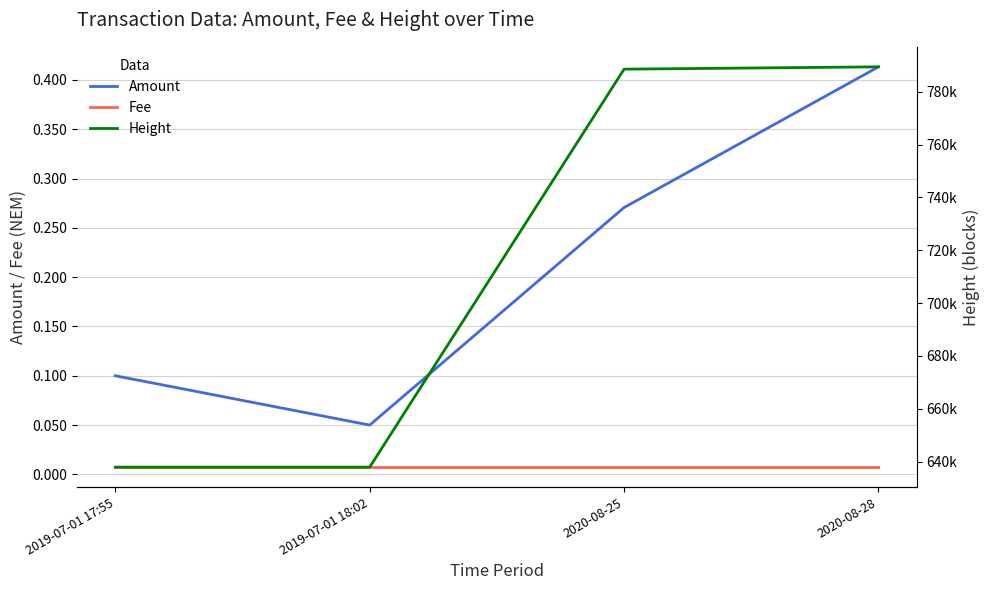

Reading left to right, list all the values displayed in this chart.

Amount: 0.1	0.1	0.3	0.4
Fee: 0.0	0.0	0.0	0.0
Height: 637893.0	637894.0	788568.0	789444.0